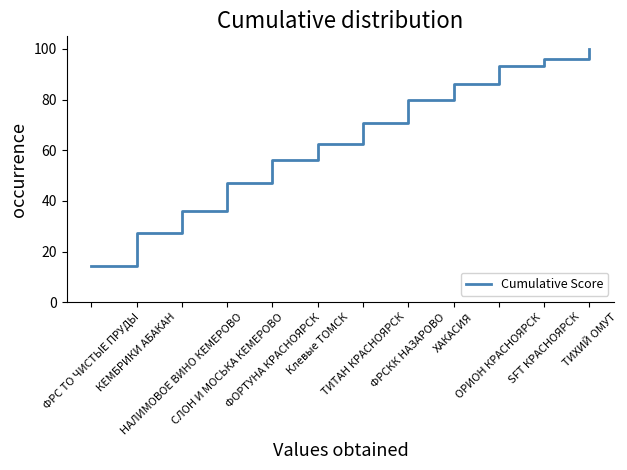

Where does the data first go above 70?

ТИТАН КРАСНОЯРСК